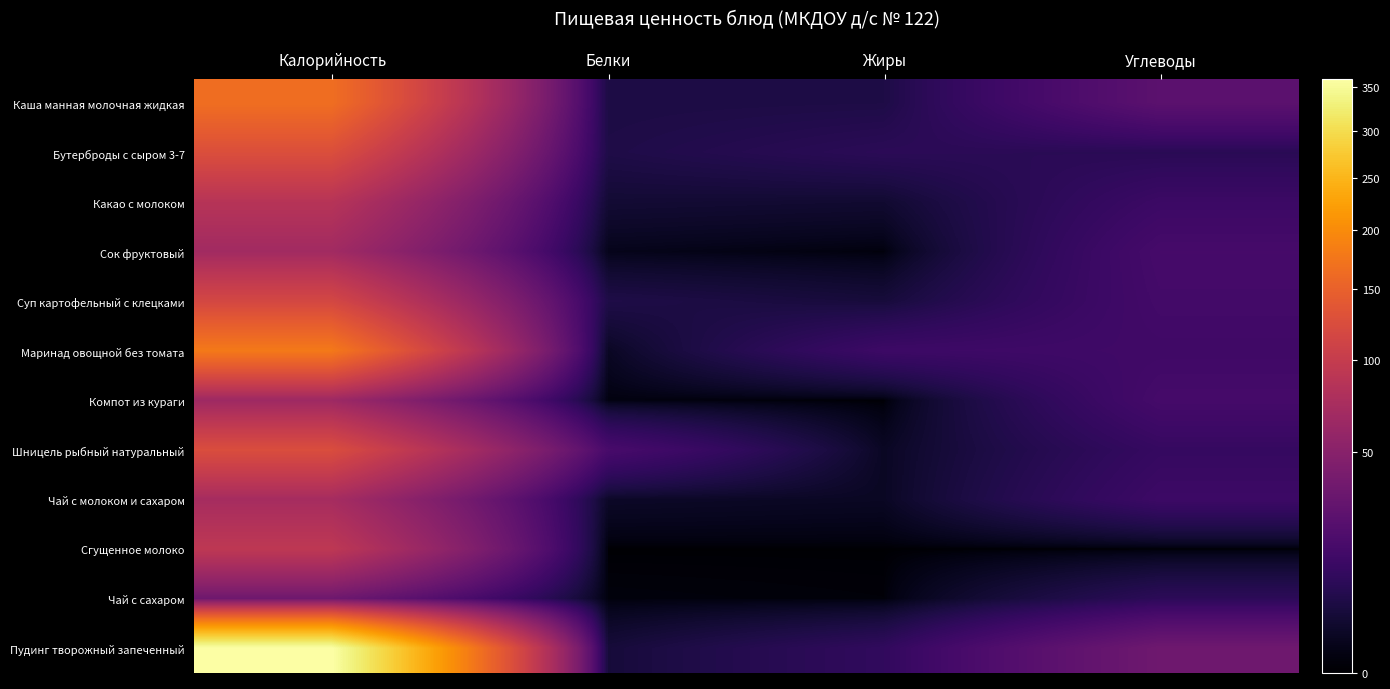

Which has a higher value, Жиры or Углеводы?

Углеводы